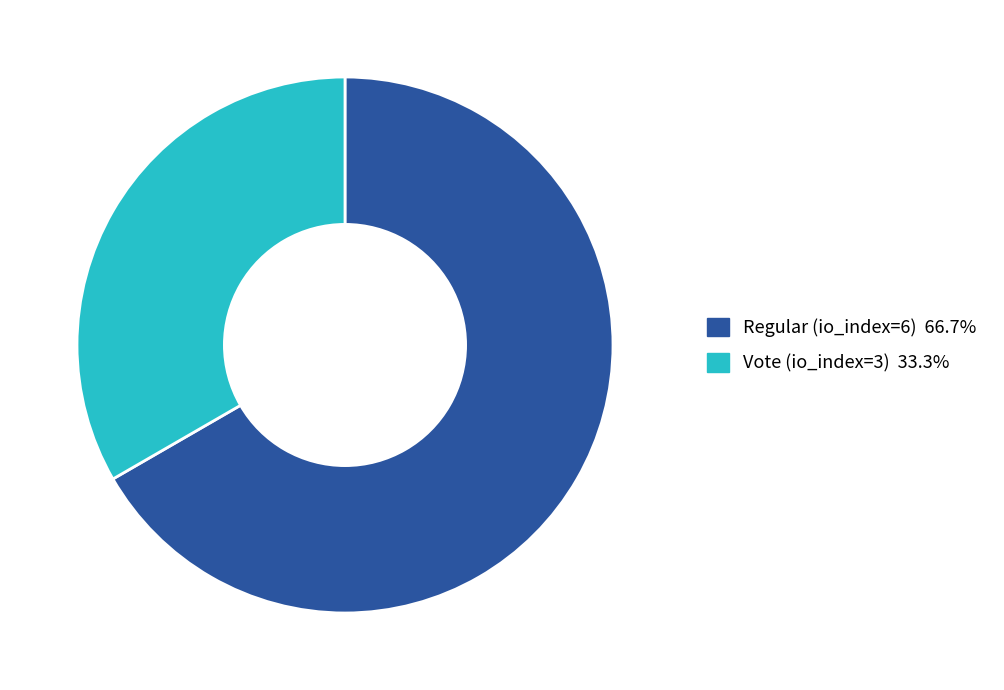

What is the ratio of the value at Vote (io_index=3) to the value at Regular (io_index=6)?

0.5